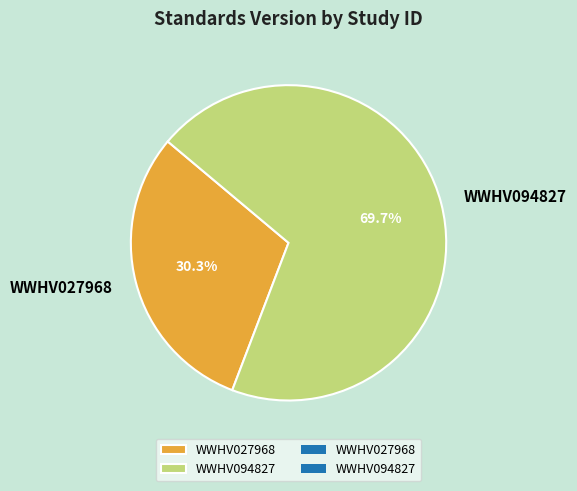

Approximately how many times larger is the value at WWHV094827 compared to WWHV027968?

2.3